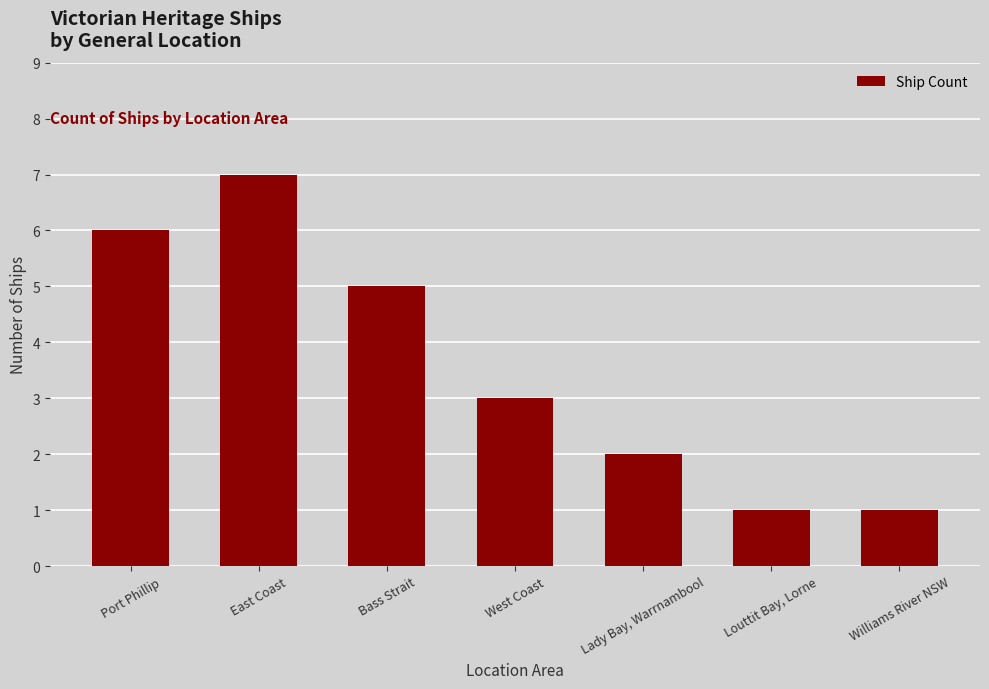

How many distinct data groups are displayed?

1